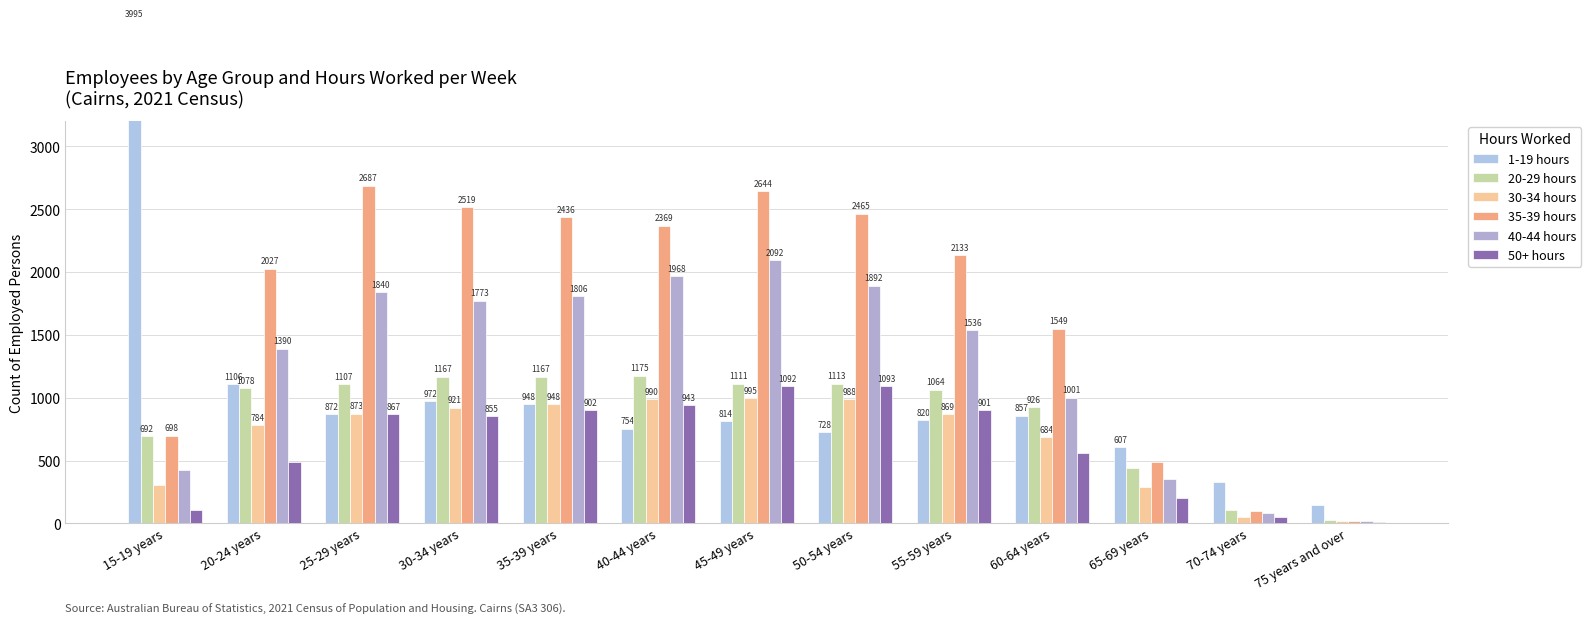

What is the label of the 9th bar from the left?

55-59 years